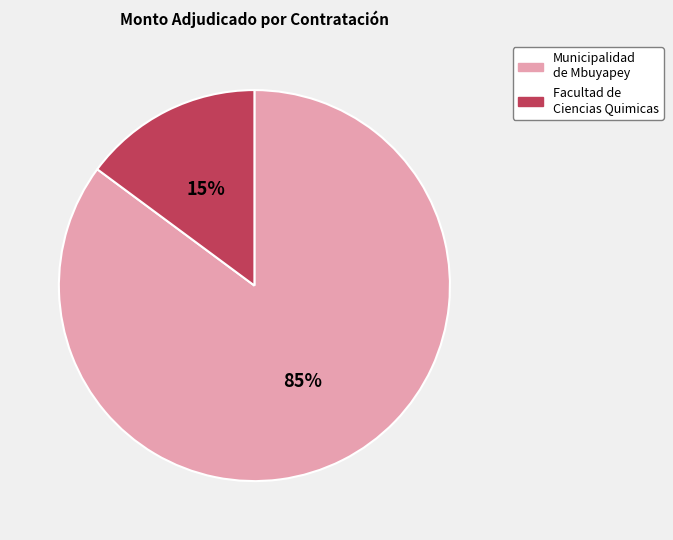

Does any single category account for the majority?

Yes